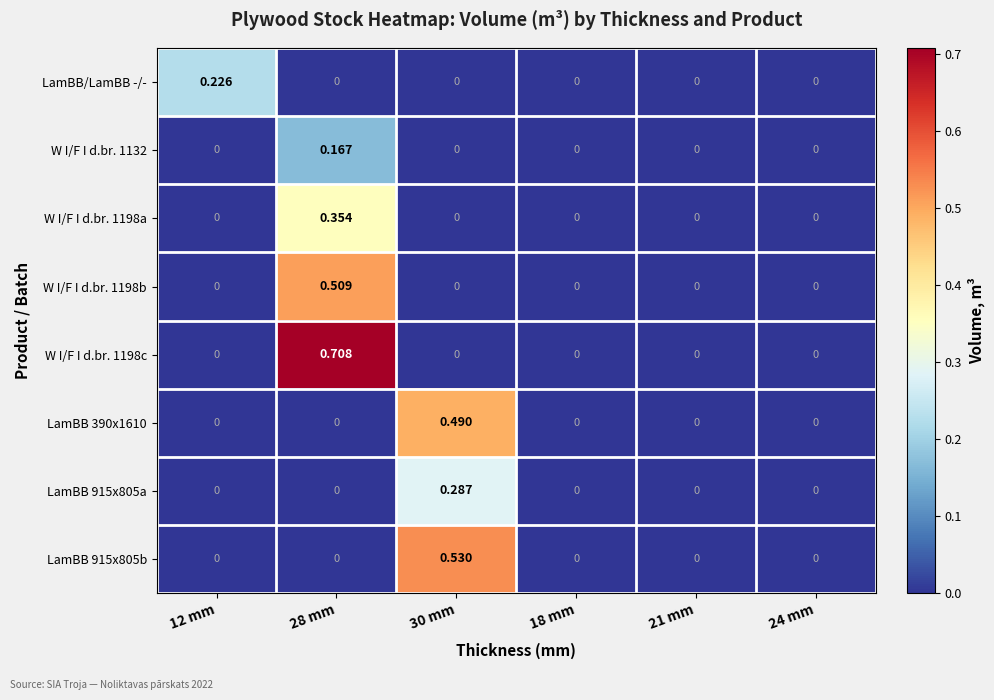

Between 12 mm and 18 mm, which series saw the biggest shift?

LamBB/LamBB -/-